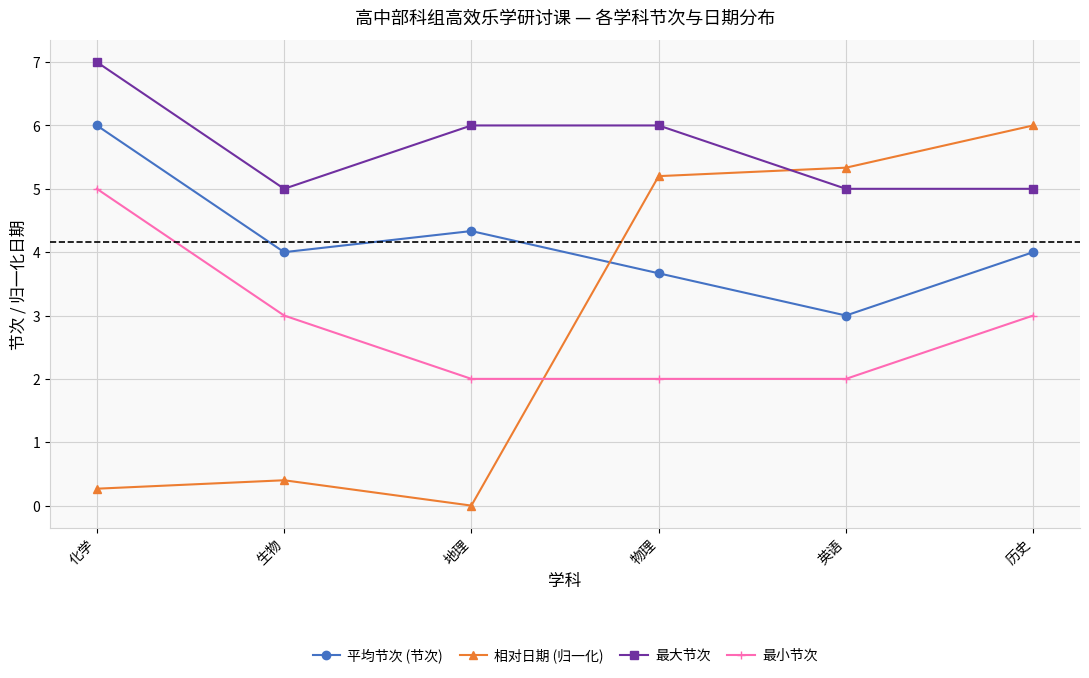

How many 最小节次 values are between 2 and 3?

5